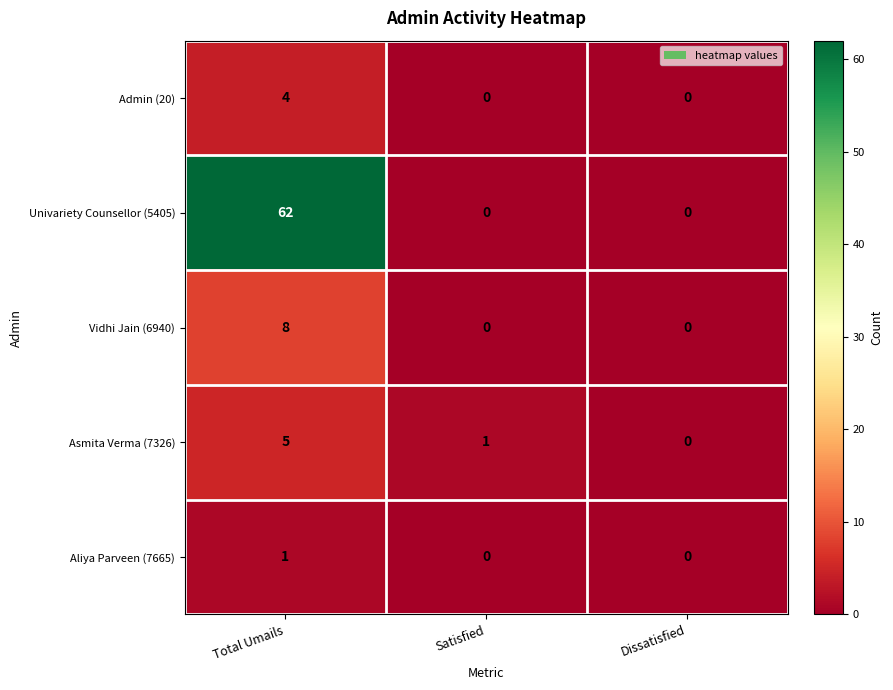

Count the Univariety Counsellor (5405) values in the range 0 to 62.

3